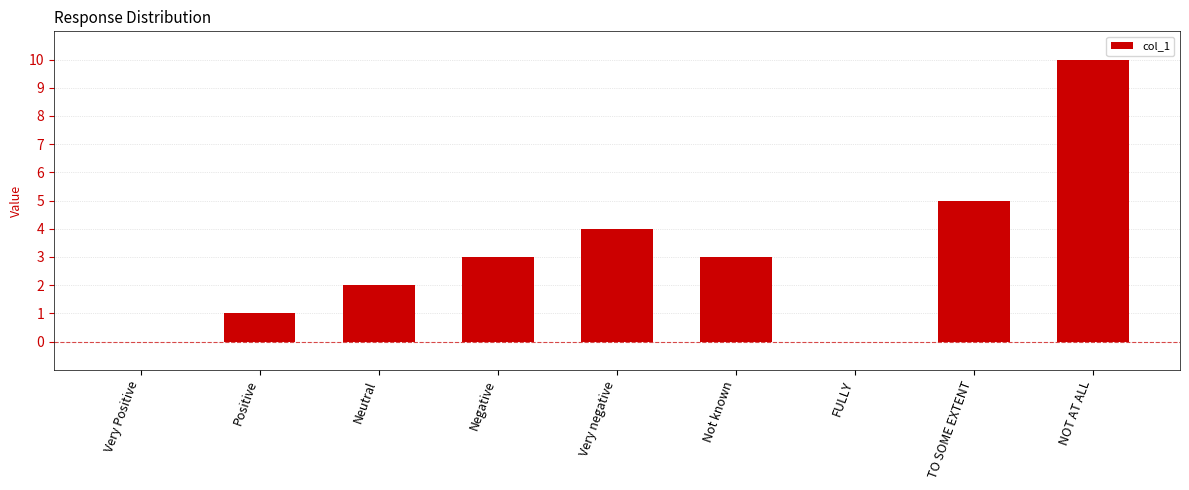

Are the bars horizontal?

No